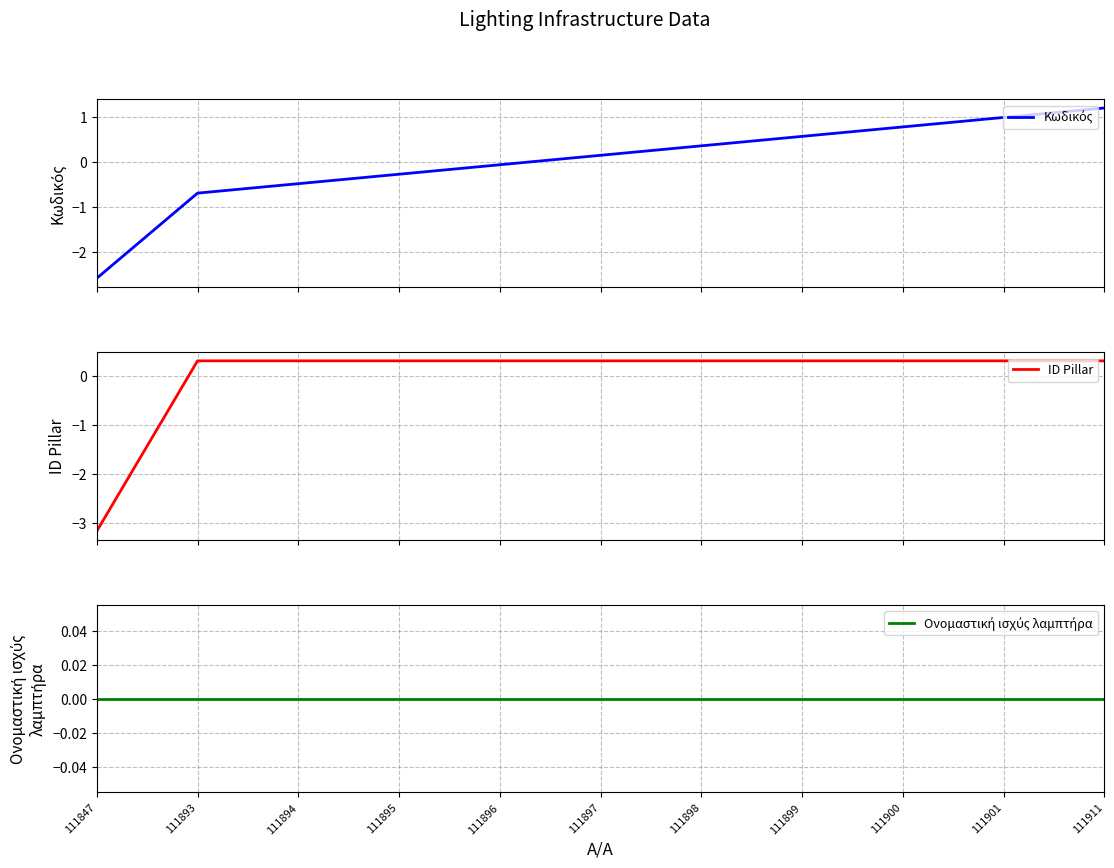

Between 111898 and 111893, which is larger?

111898